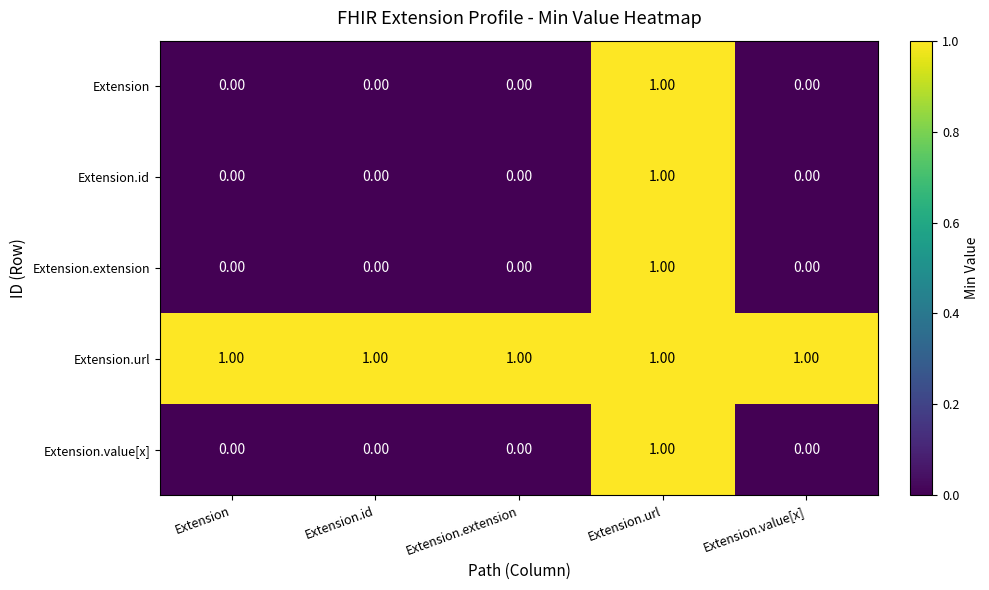

At which label does Extension.value[x] reach its peak?

Extension.url